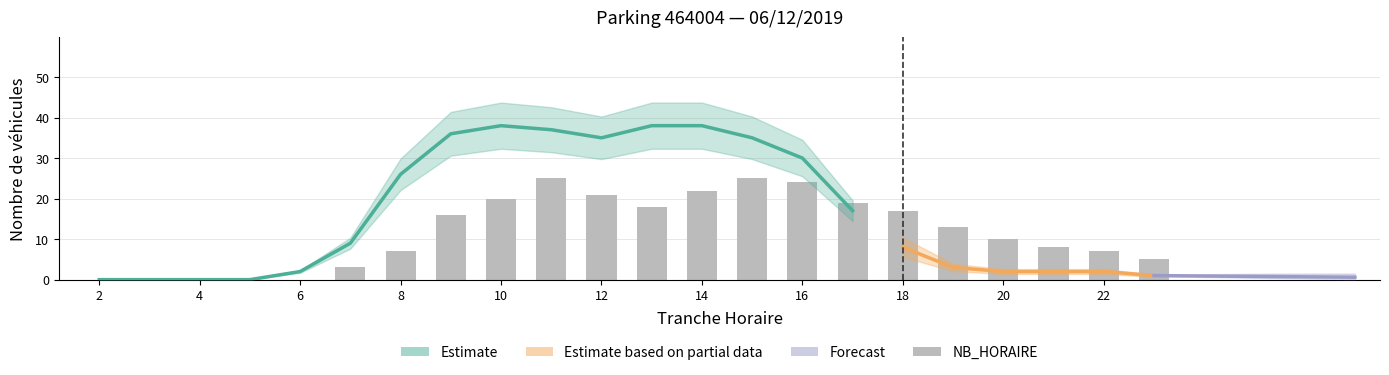

Count the number of values greater than 13.

10